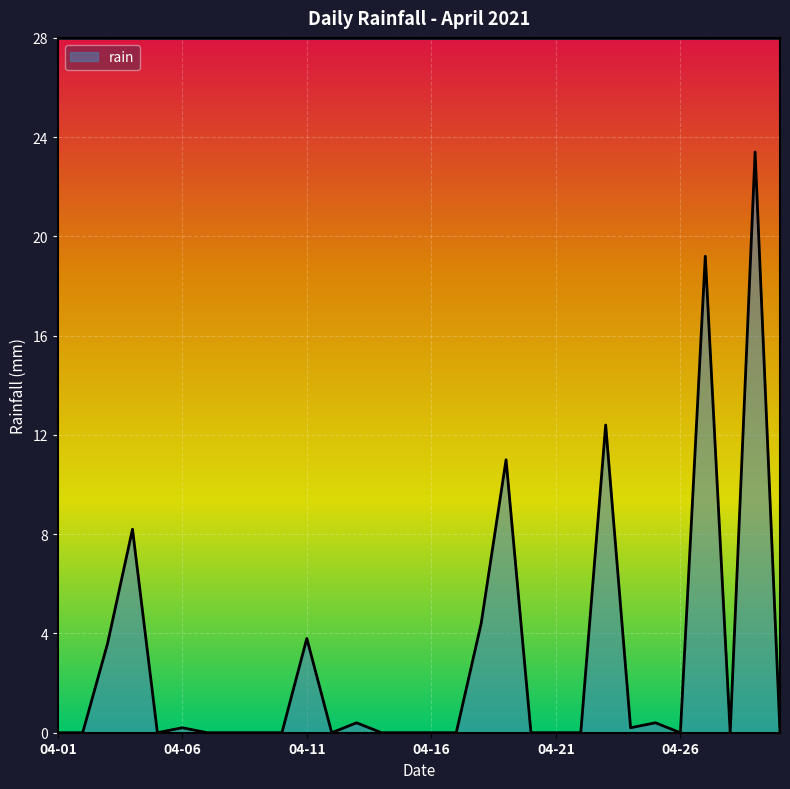

What is the maximum value shown in the chart?

23.4